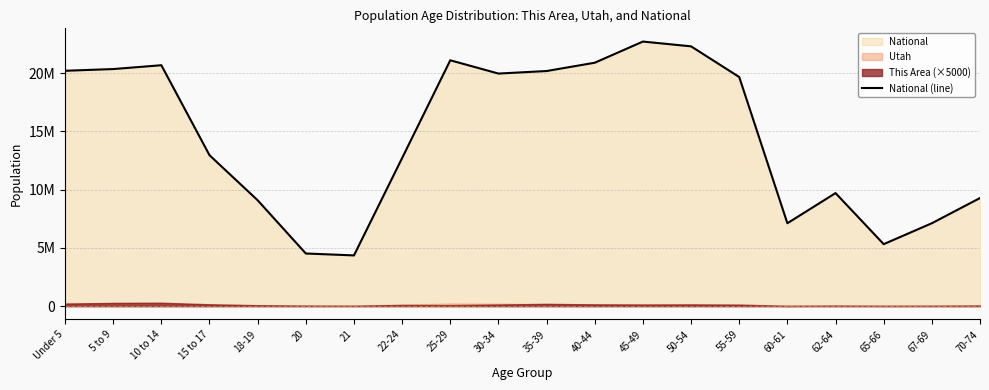

What is the sum of all values?

290190983